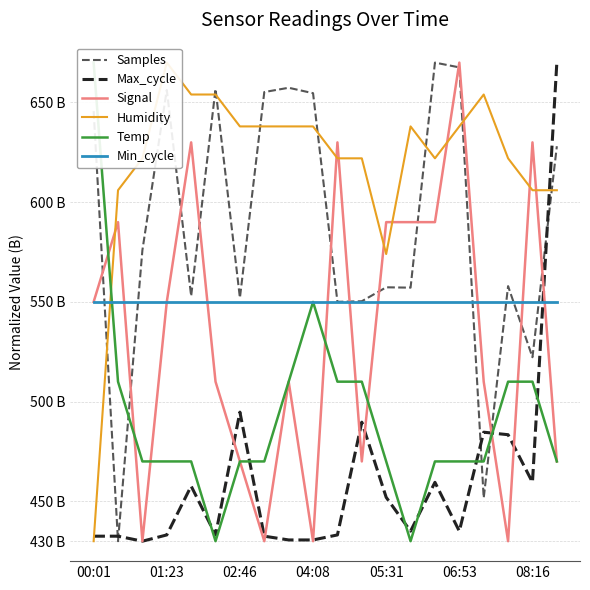

At which category does the chart reach its minimum across all series?

01:23